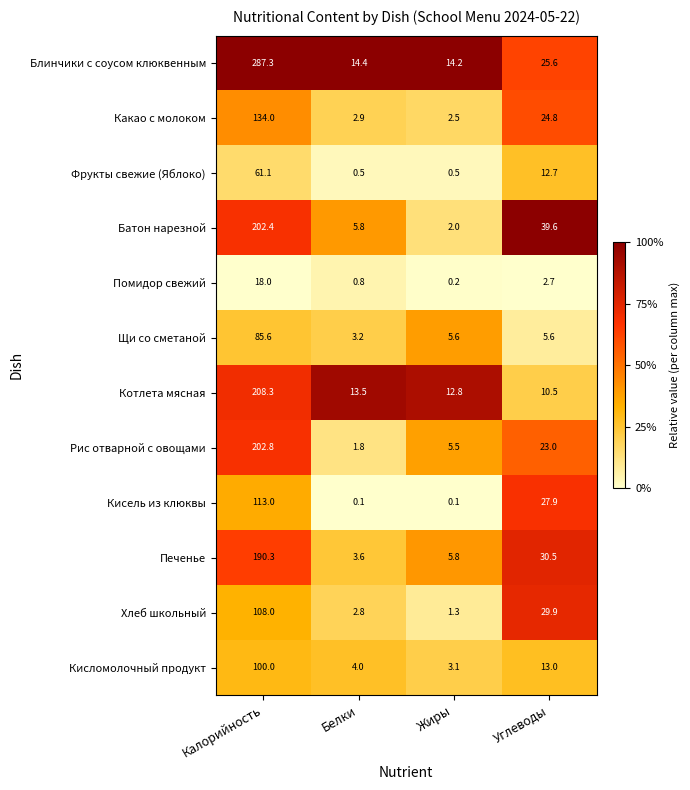

The value of Помидор свежий at Жиры is 0.2. True or false?

True